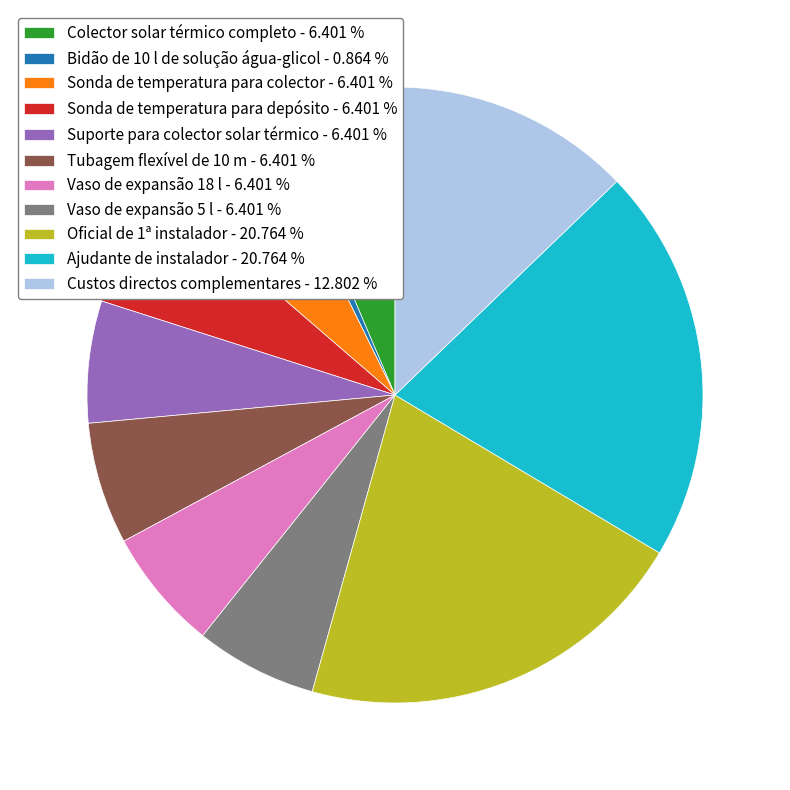

Count the number of slices in the pie.

11